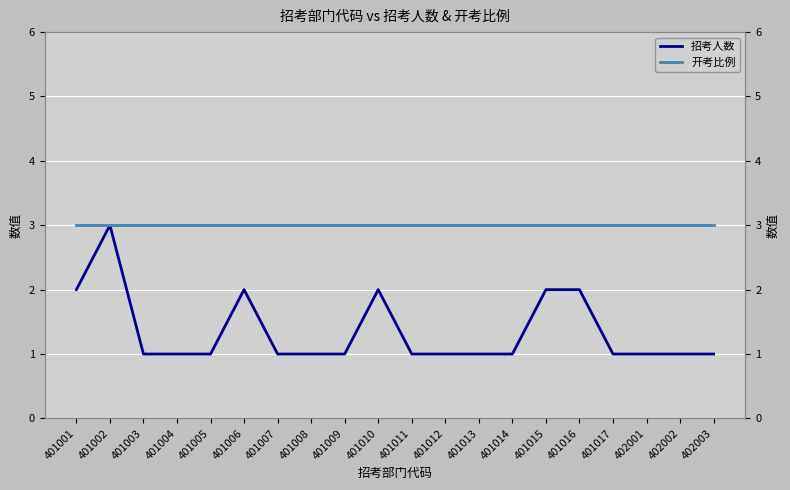

Rank the series by their average value, from highest to lowest.

开考比例, 招考人数